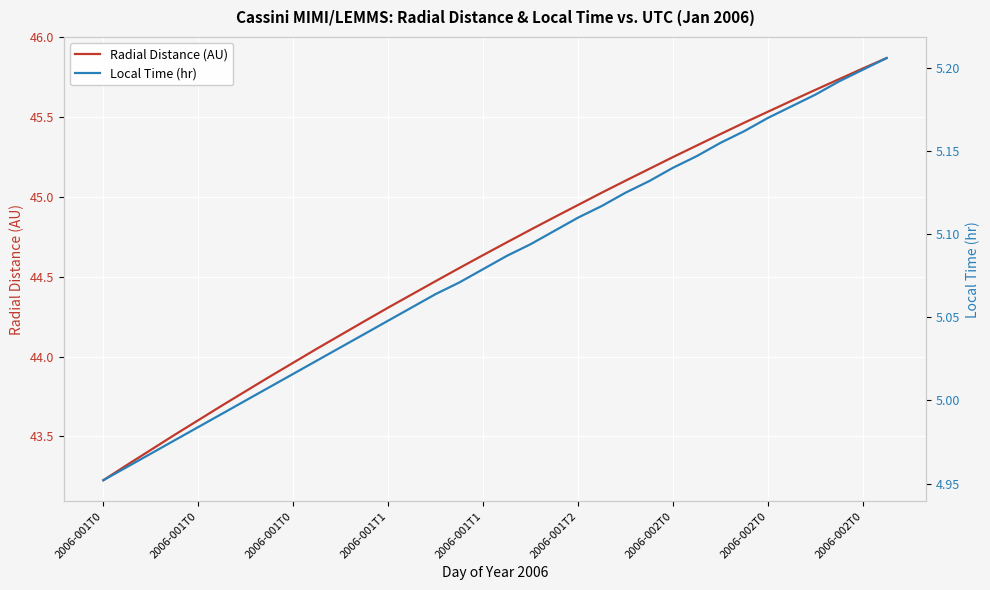

True or false: Local Time (hr) has more than 2 points higher than both neighbors.

False